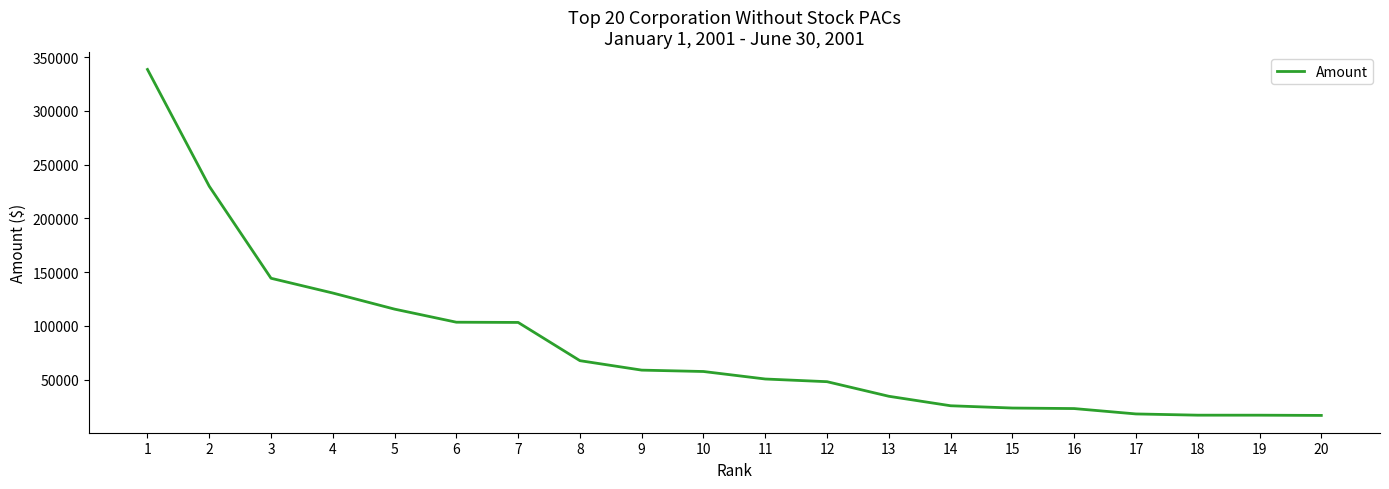

The value at 16 is 39999.0. True or false?

False